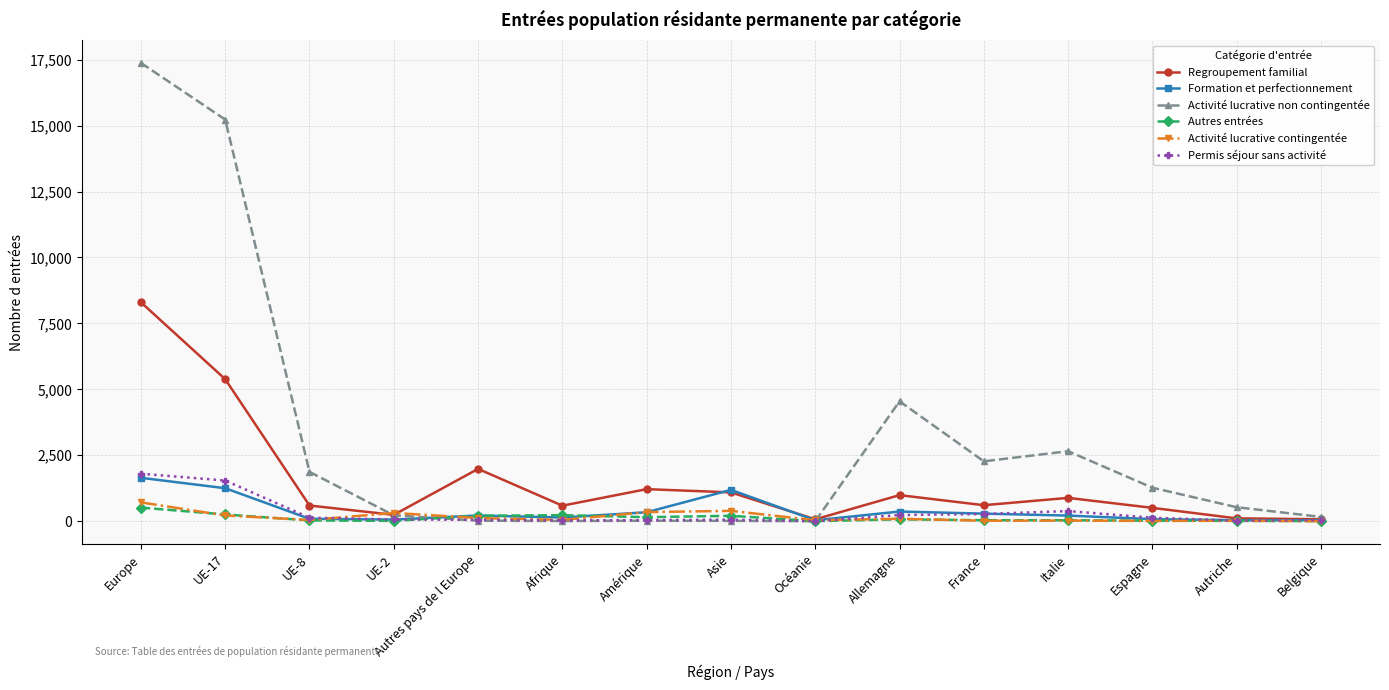

What is the sum of the Activité lucrative contingentée values at Autriche and Asie?

407